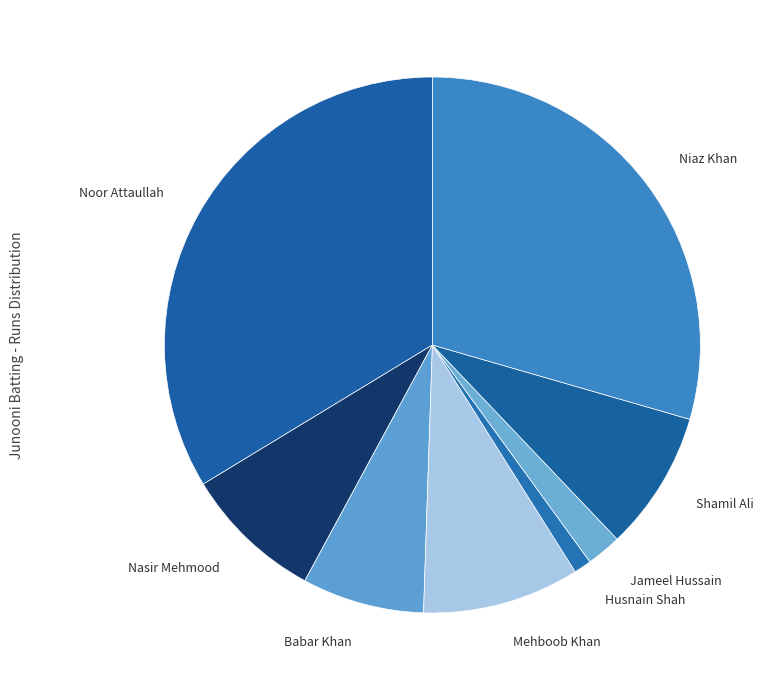

How many slices are in this pie chart?

8